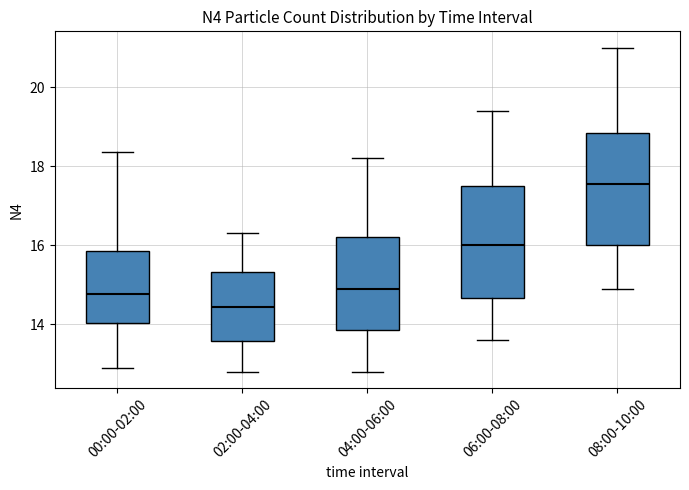

Where is the lower edge of the box for 02:00-04:00 on the y-axis? The values are not printed on the chart, so give them approximately, as read against the axis.

13.6